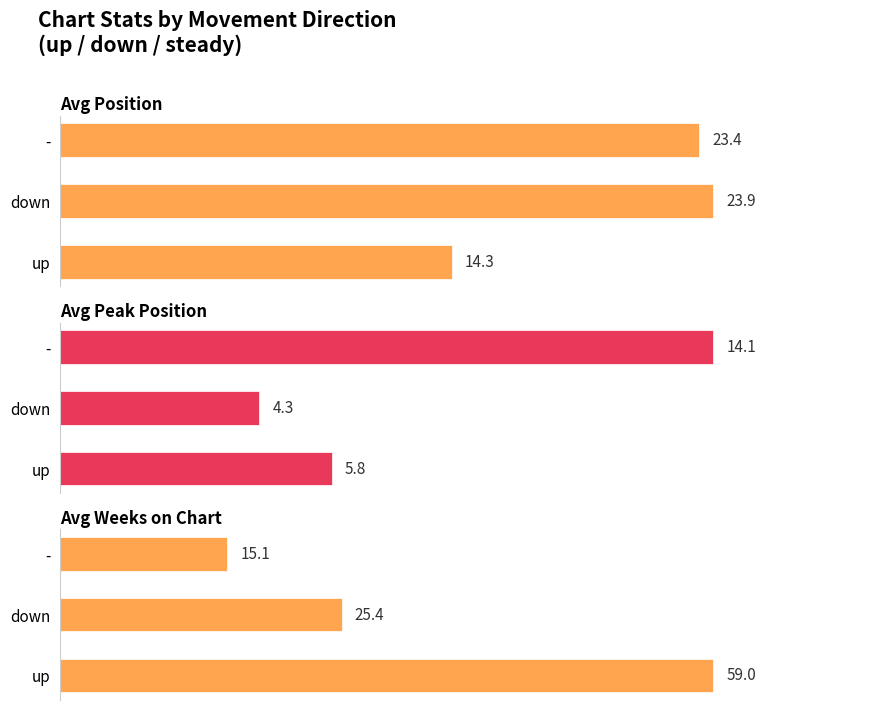

How many groups of bars are there?

3